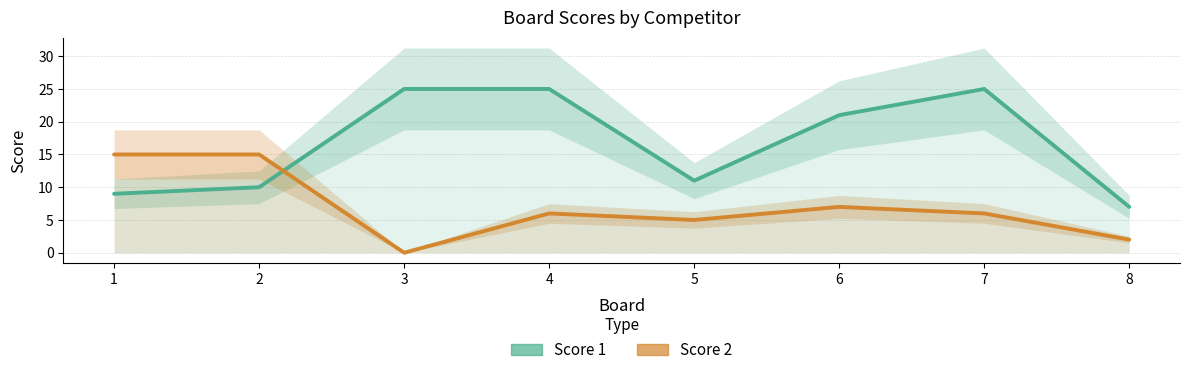

Count the number of data series in this chart.

2